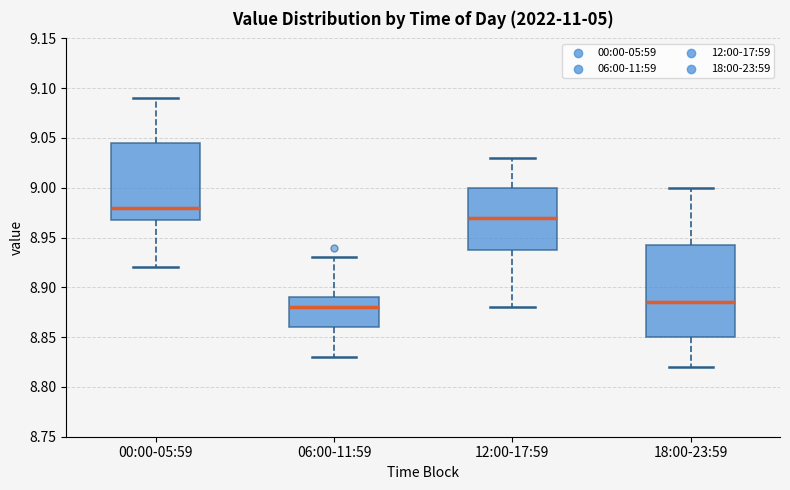

Reading left to right, read every box against the y-axis: the position of its median line, the range the box covers, and the ends of its whiskers. The values are not printed on the chart, so give them approximately, as read against the axis.

00:00-05:59: median 8.980, box 8.970 to 9.045, whiskers 8.920 to 9.090
06:00-11:59: median 8.880, box 8.860 to 8.890, whiskers 8.830 to 8.930
12:00-17:59: median 8.970, box 8.940 to 9.000, whiskers 8.880 to 9.030
18:00-23:59: median 8.885, box 8.850 to 8.945, whiskers 8.820 to 9.000